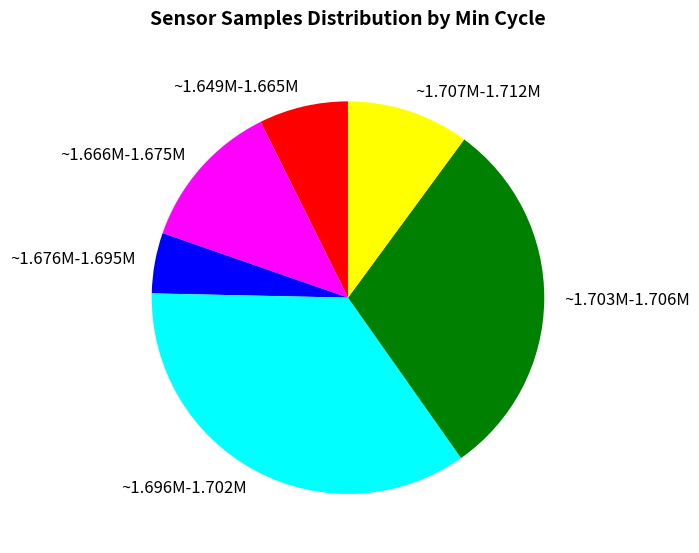

Rank the categories by value from lowest to highest.

~1.676M-1.695M, ~1.649M-1.665M, ~1.707M-1.712M, ~1.666M-1.675M, ~1.703M-1.706M, ~1.696M-1.702M